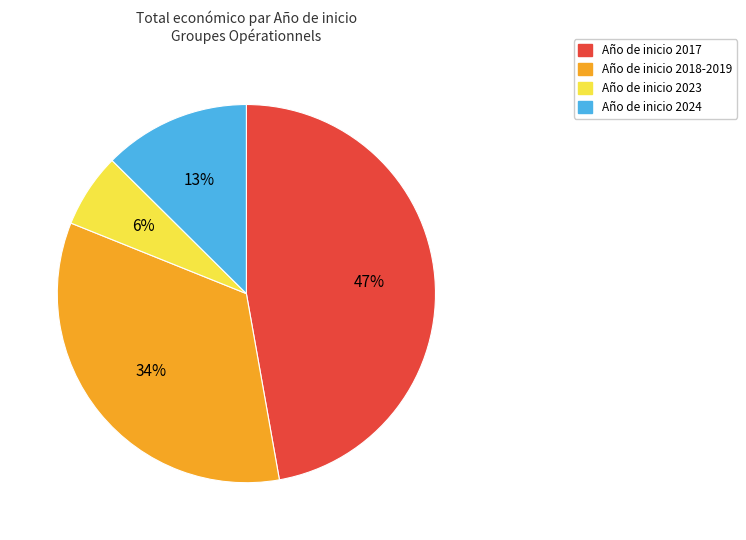

To the nearest percent, what is the average slice percentage?

25%